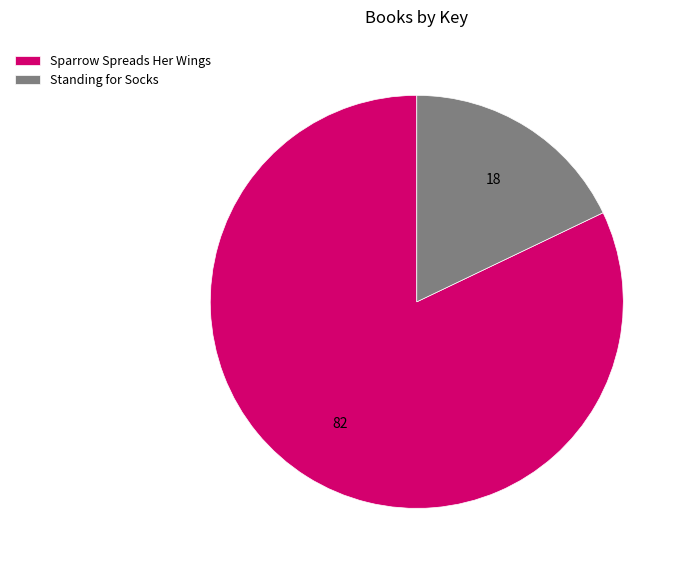

Count the number of slices in the pie.

2